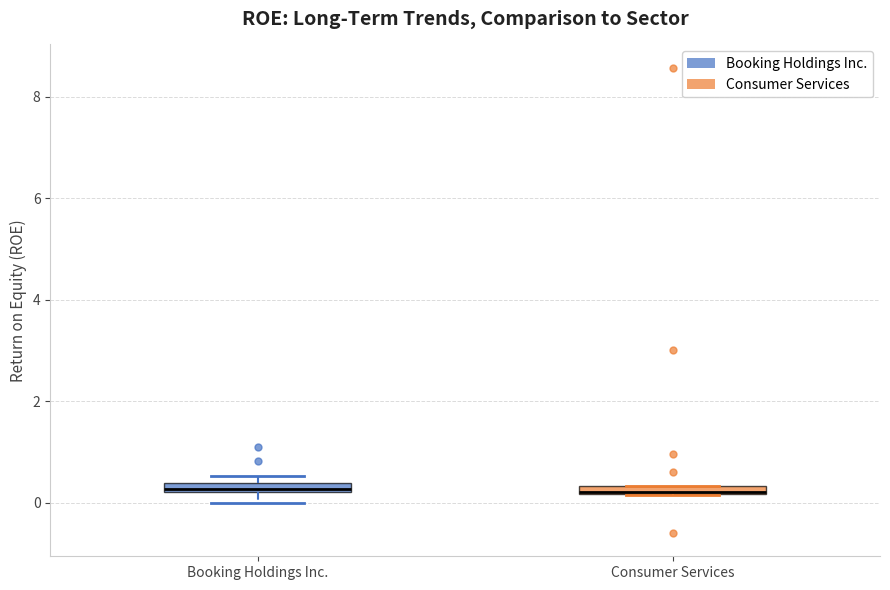

Where is the upper edge of the box for Consumer Services on the y-axis? The values are not printed on the chart, so give them approximately, as read against the axis.

0.4